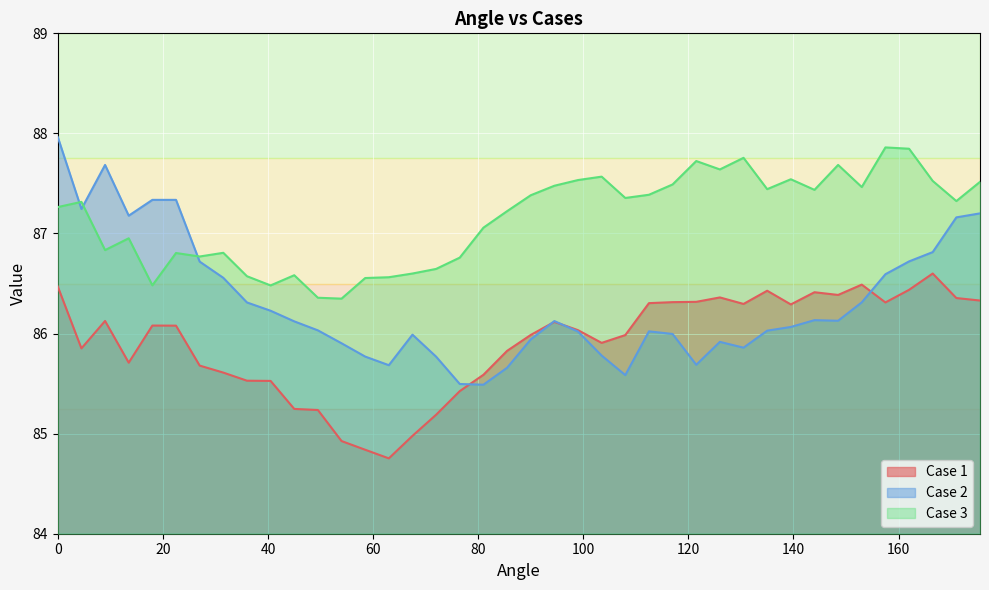

True or false: Case 3 and Case 1 intersect in this chart.

False